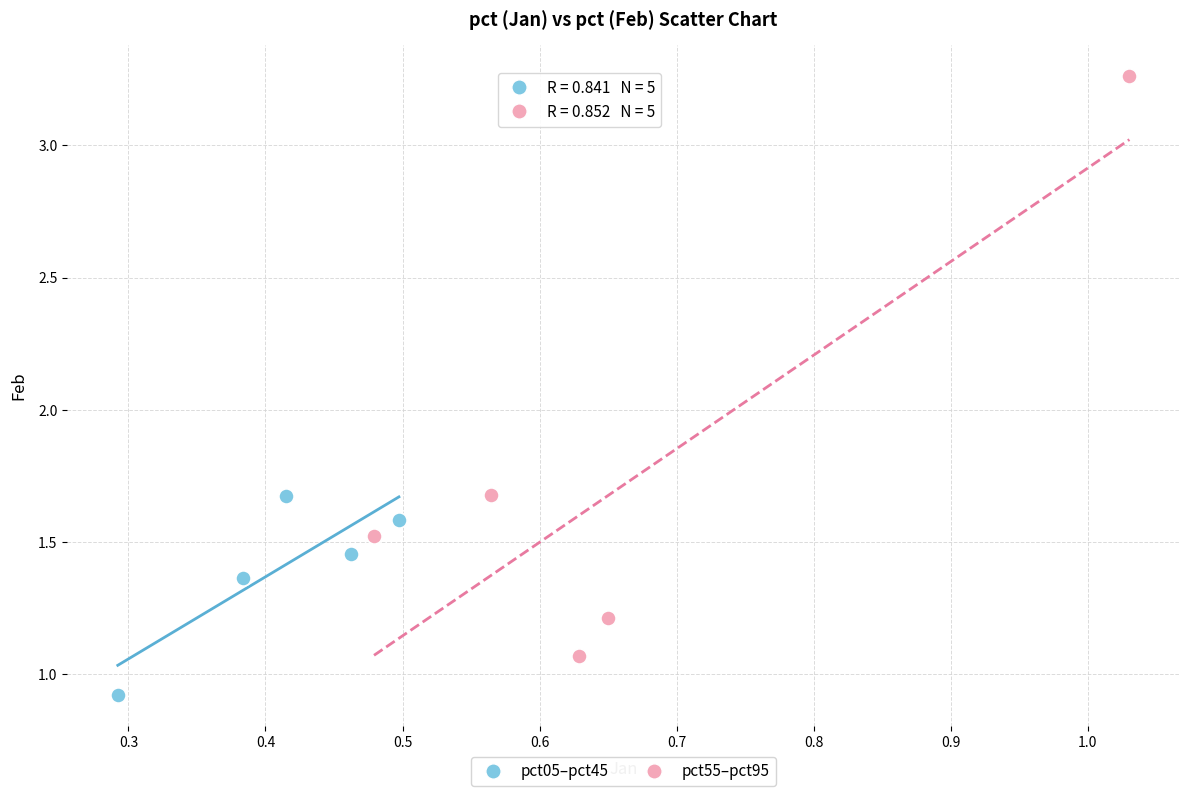

What are all the series names shown in the legend?

pct05–pct45, pct55–pct95